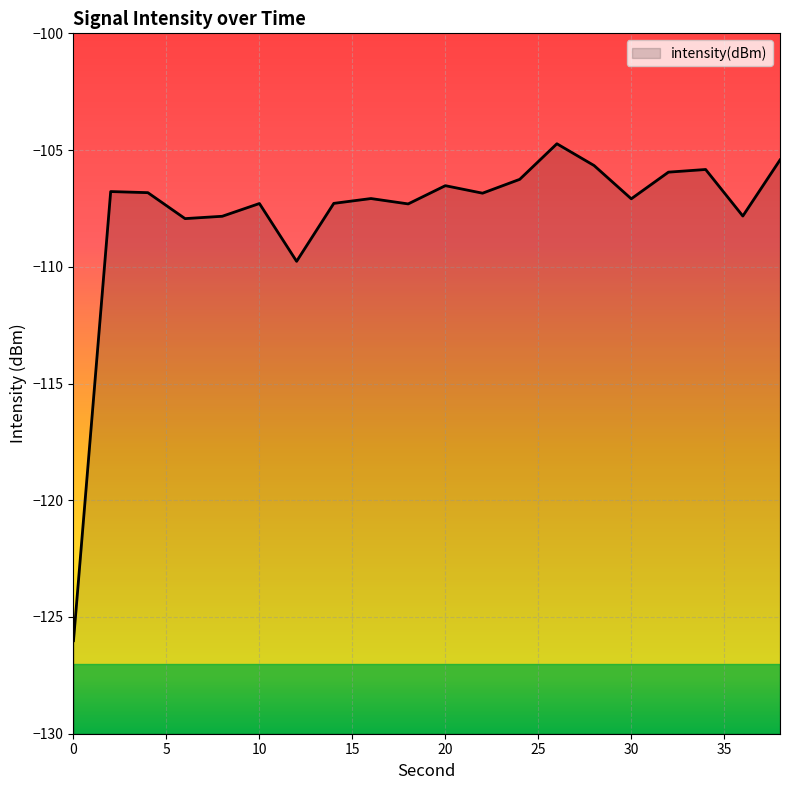

What is the minimum value shown in the chart?

-126.0